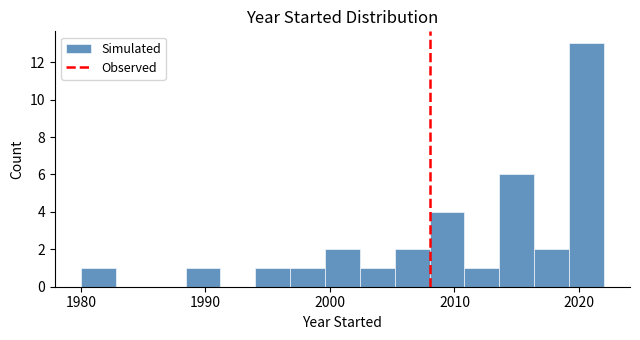

Around what value on the x-axis is the tallest bar? Give the approximate position of its centre, as read against the axis.

2021